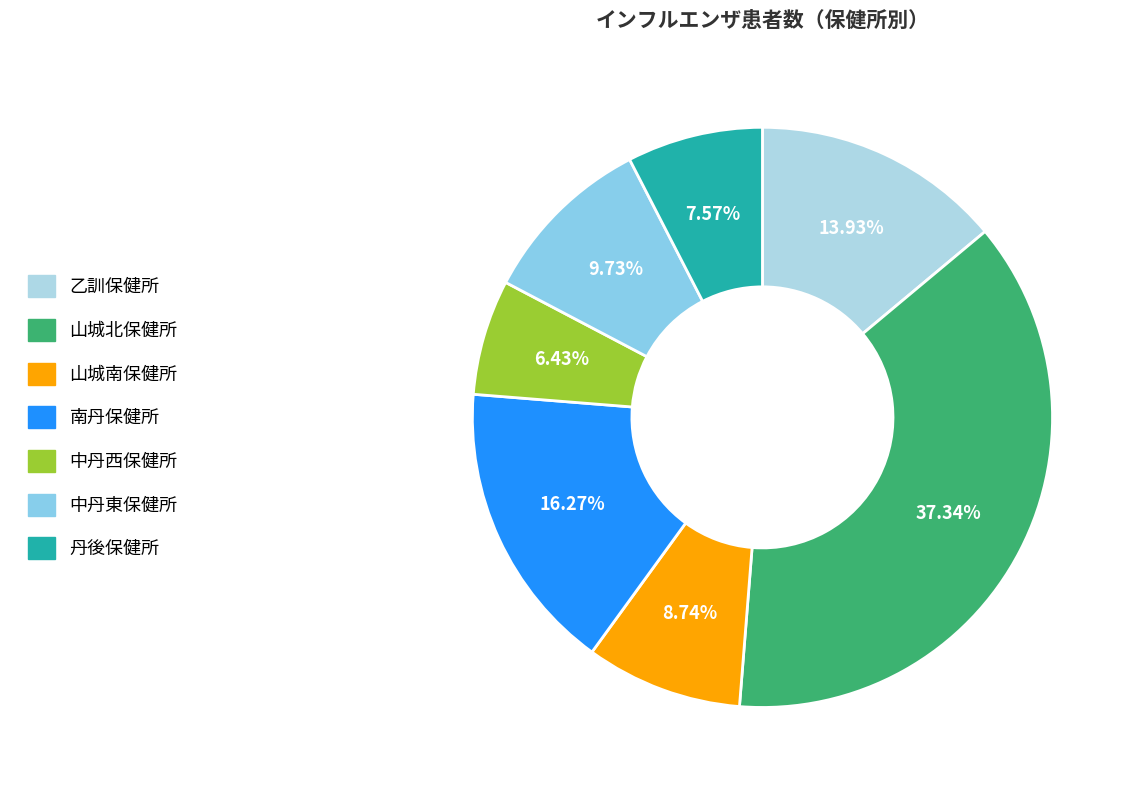

To the nearest percent, what is the combined percentage of 乙訓保健所 and 山城南保健所?

23%